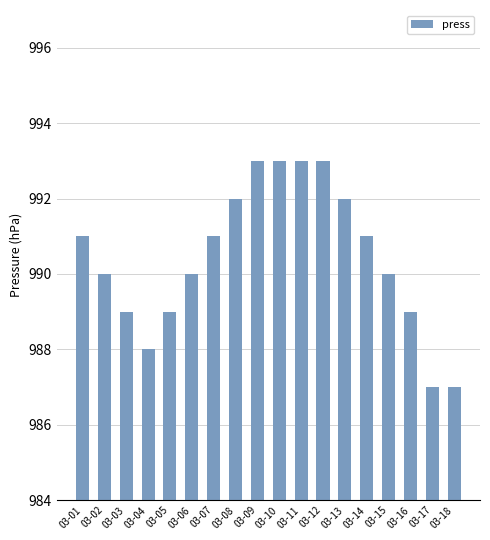

What is the value of the 2nd bar from the left?

990